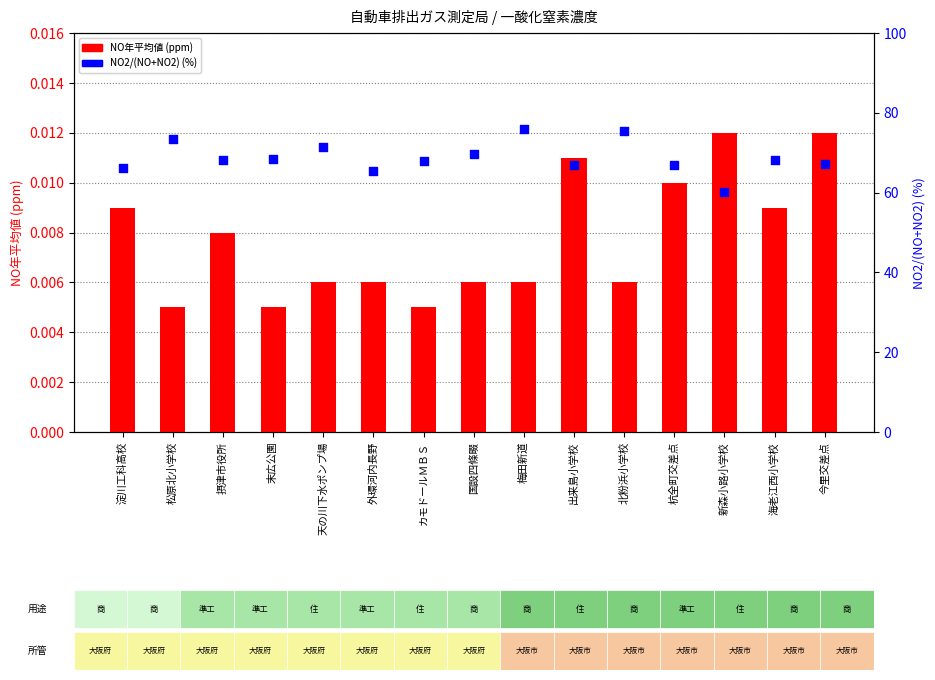

At how many categories does at least one series exceed 54?

15